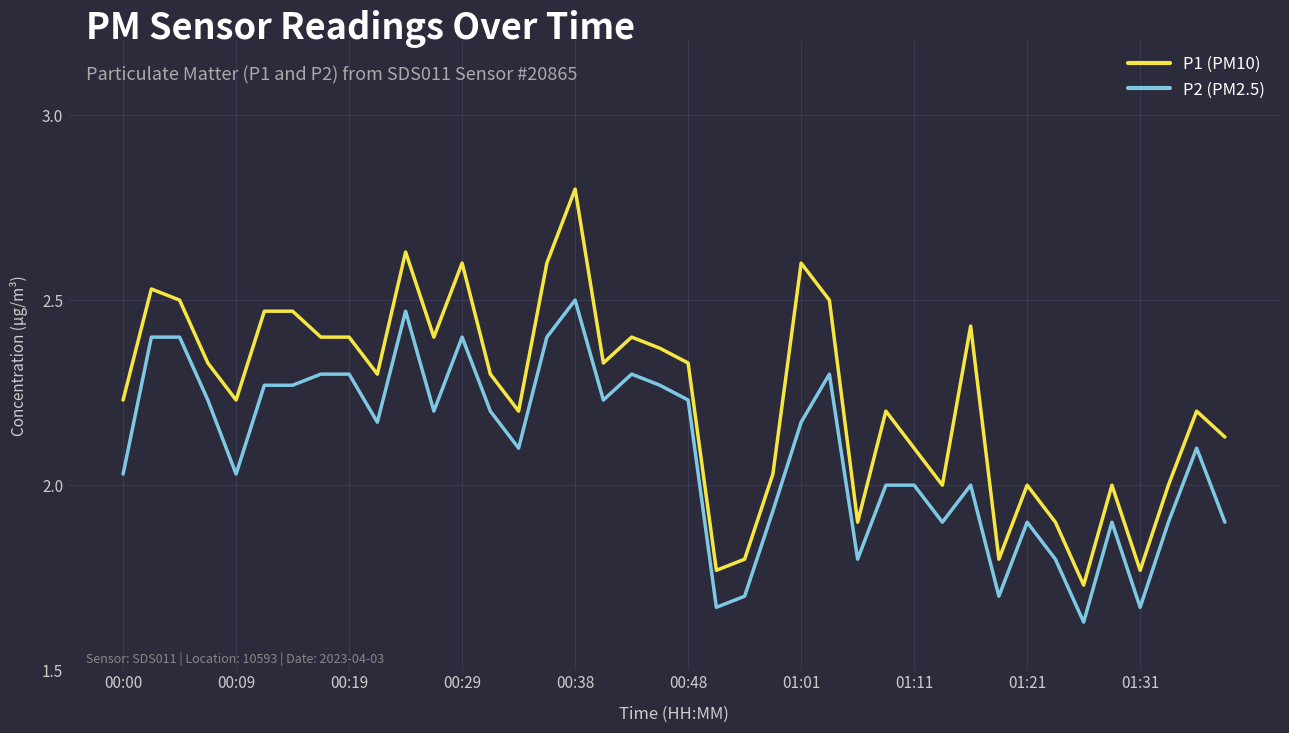

Which series has the widest spread of values?

P1 (PM10)